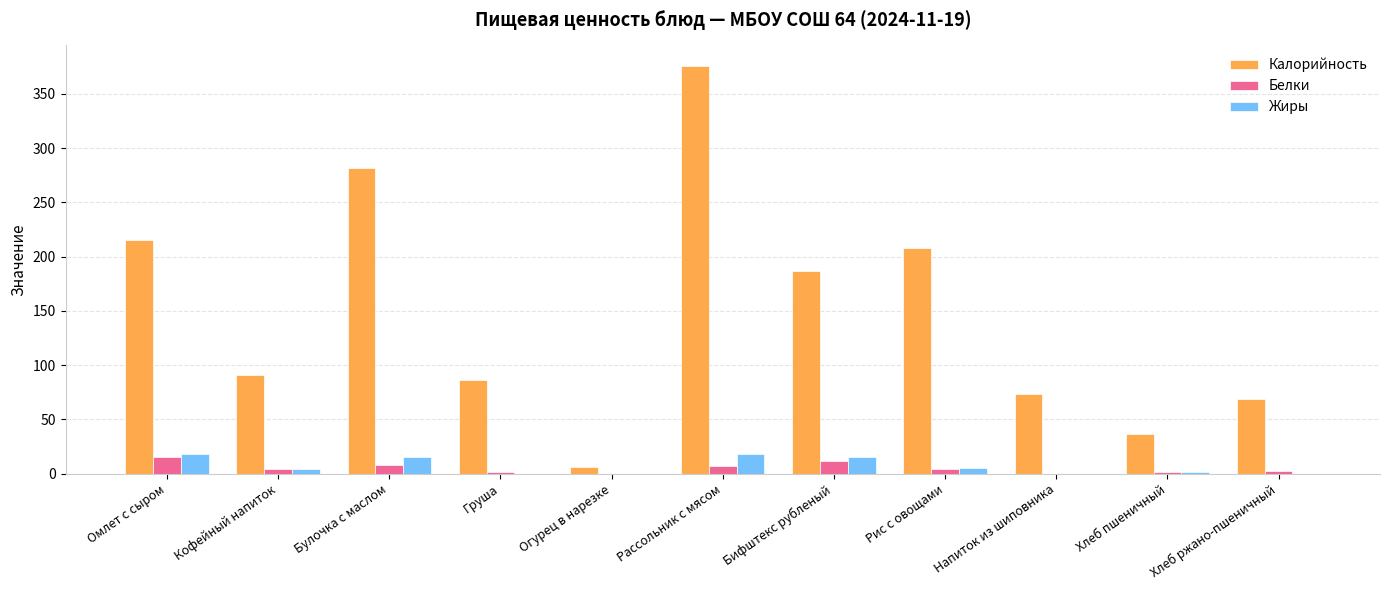

Which category has the highest value across all series?

Рассольник с мясом